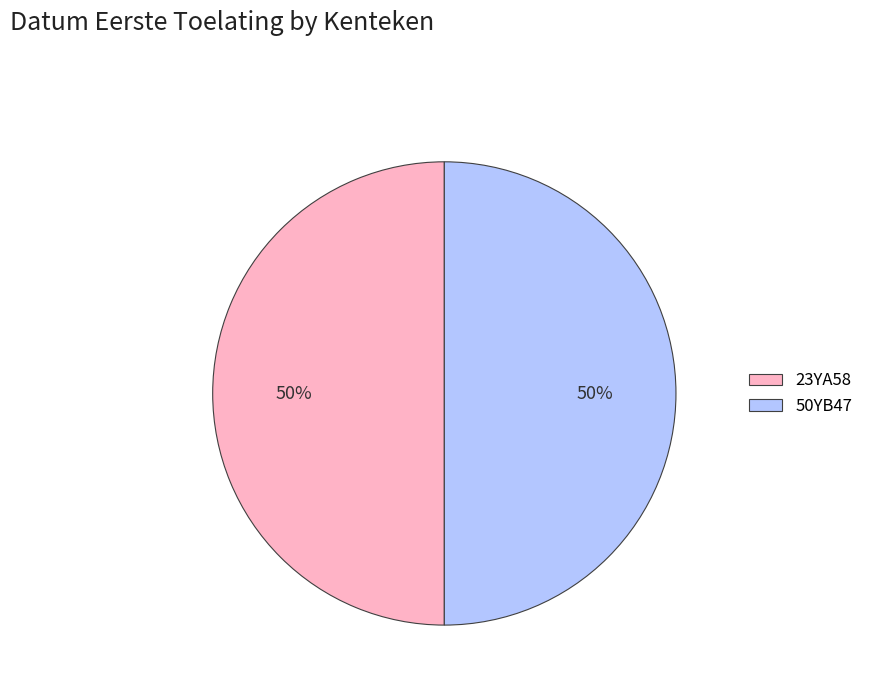

True or false: 23YA58 accounts for 42% of the total.

False